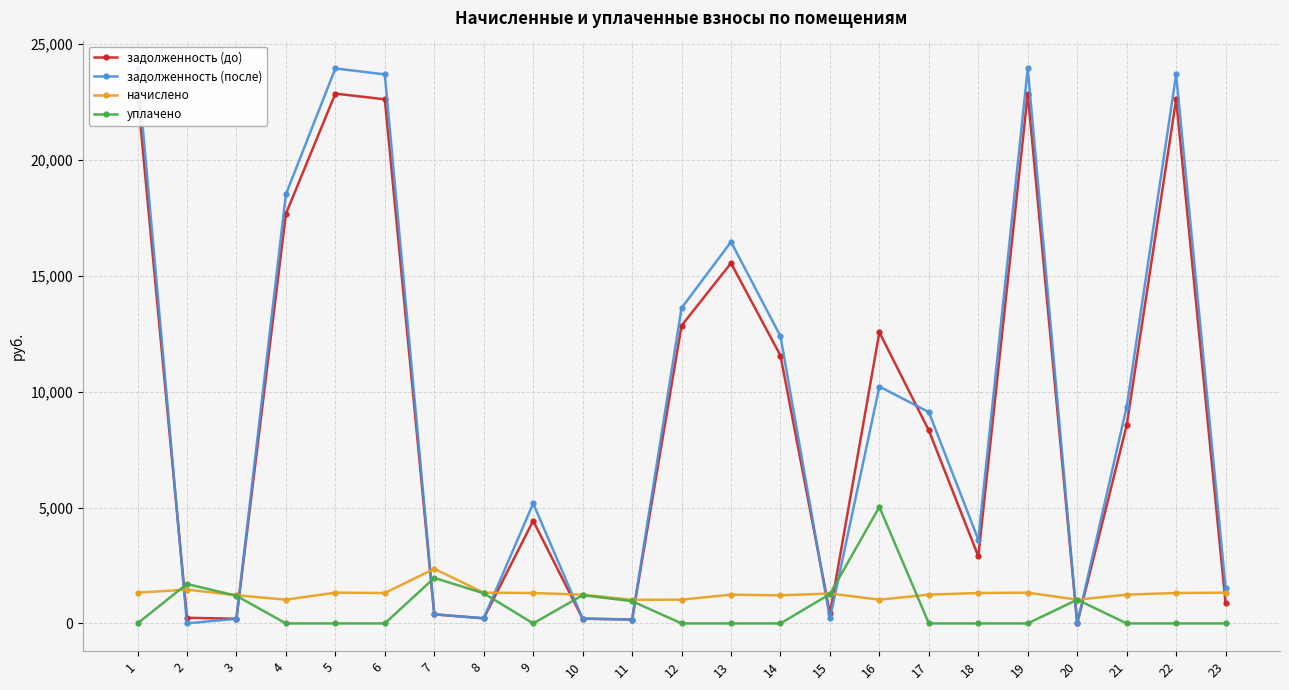

List the labels in order of начислено value, largest first.

7, 2, 1, 5, 8, 19, 23, 6, 9, 18, 22, 15, 10, 13, 17, 21, 3, 14, 4, 12, 16, 20, 11